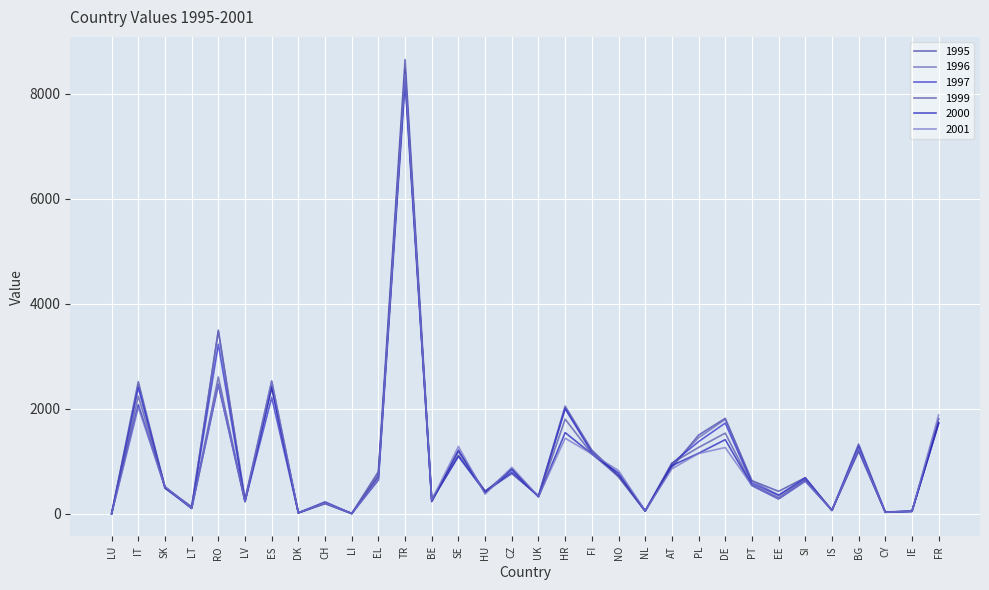

True or false: 1995 and 1996 cross at least once.

True